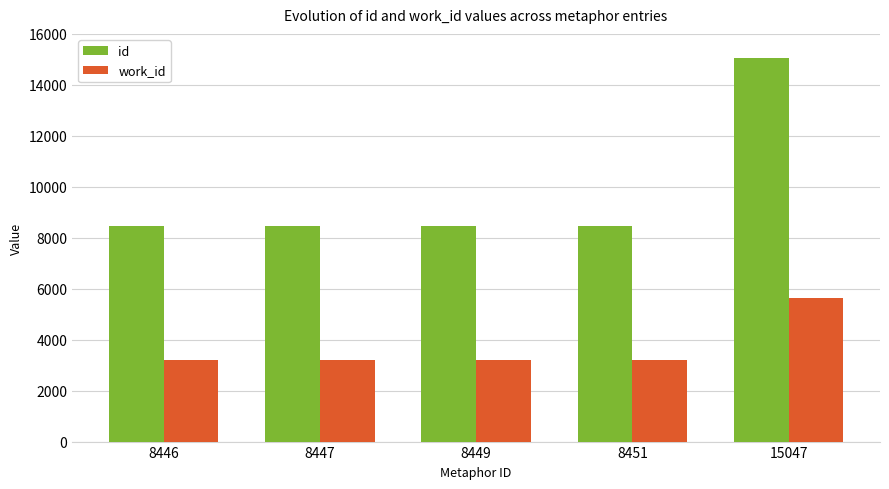

Rank the series at 8446 from lowest to highest value.

work_id, id